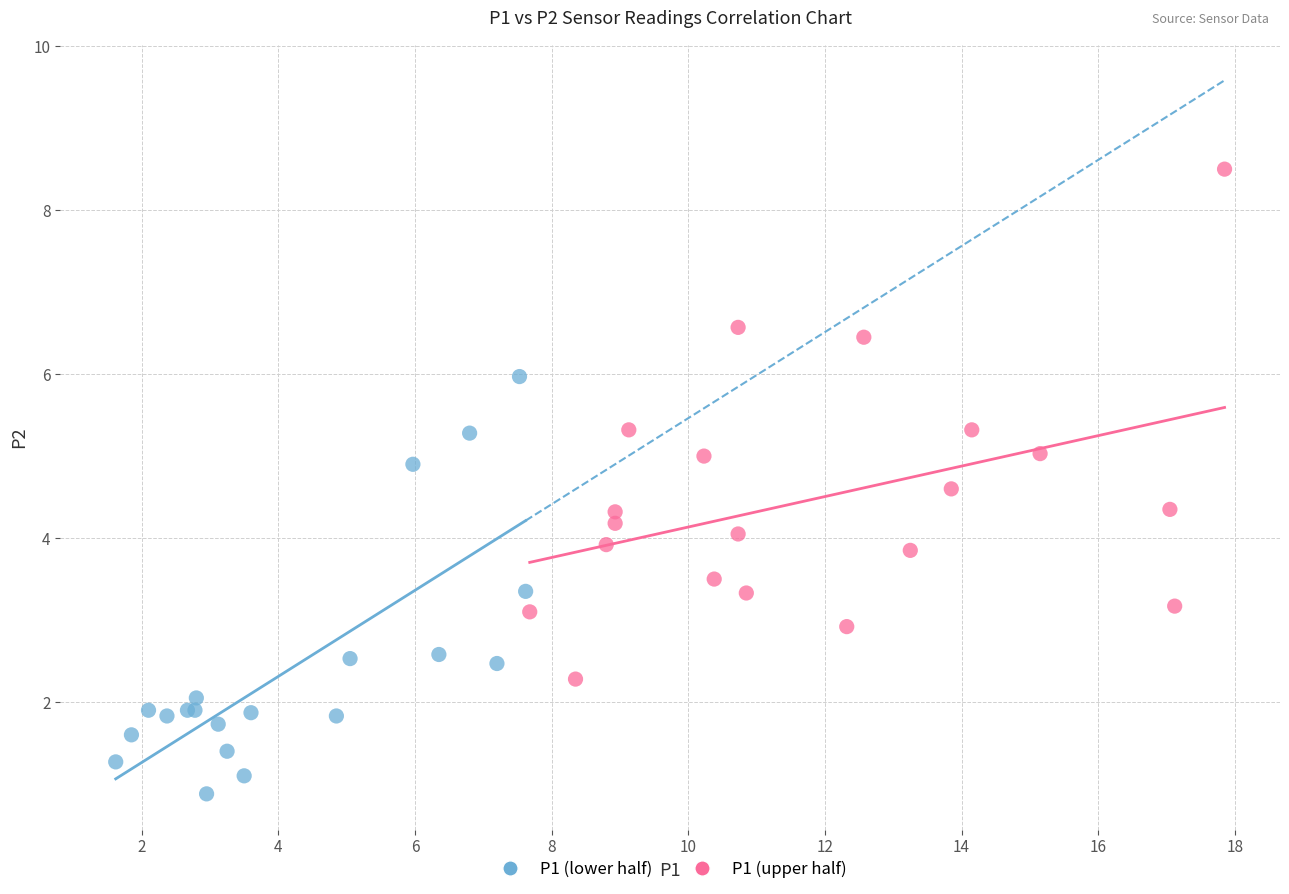

Which series contains the lowest Y value?

P1 (lower half)